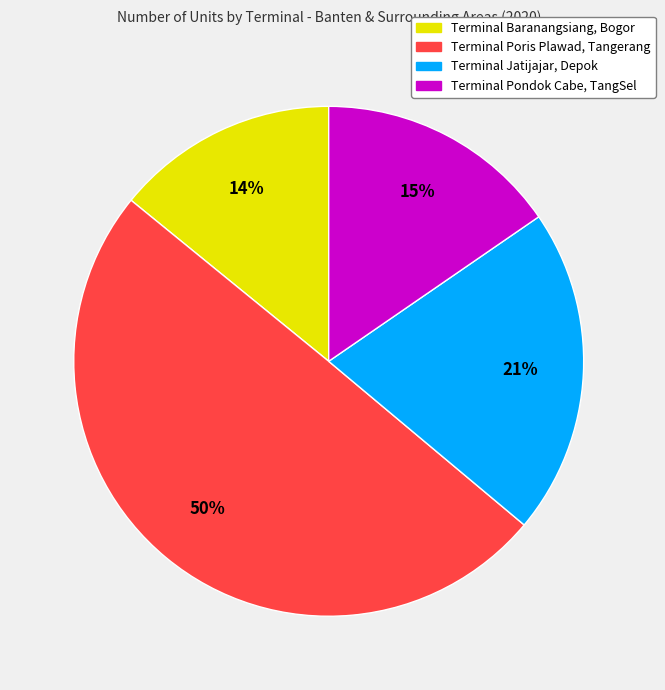

Which slice is the largest?

Terminal Poris Plawad, Tangerang